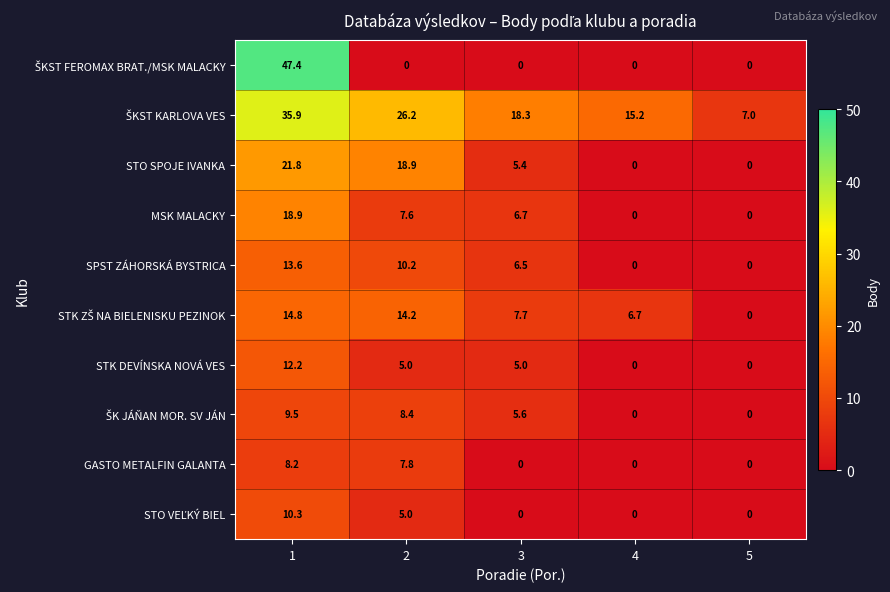

What is the difference between the maximum and minimum values in the MSK MALACKY series?

18.9